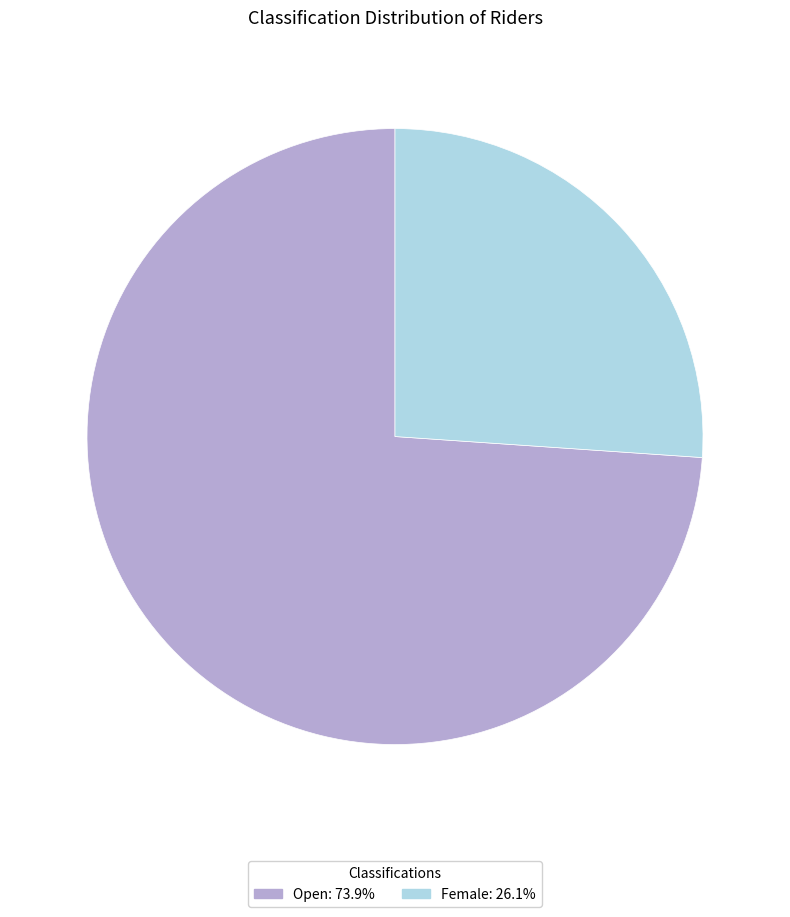

Does Female account for over 50% of the chart?

No